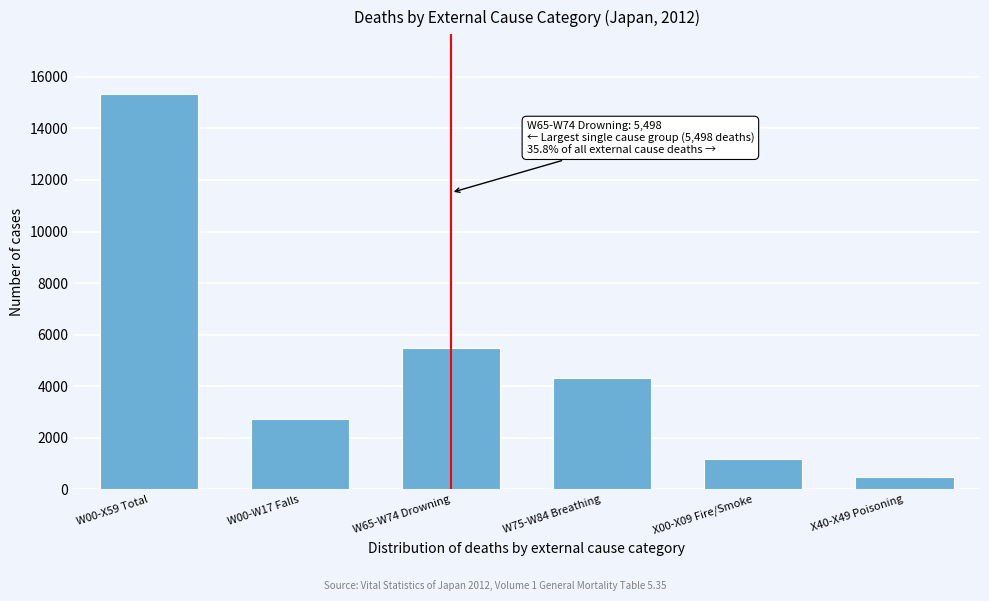

Reading left to right, transcribe all the data shown in this chart.

15343	2745	5498	4329	1195	464